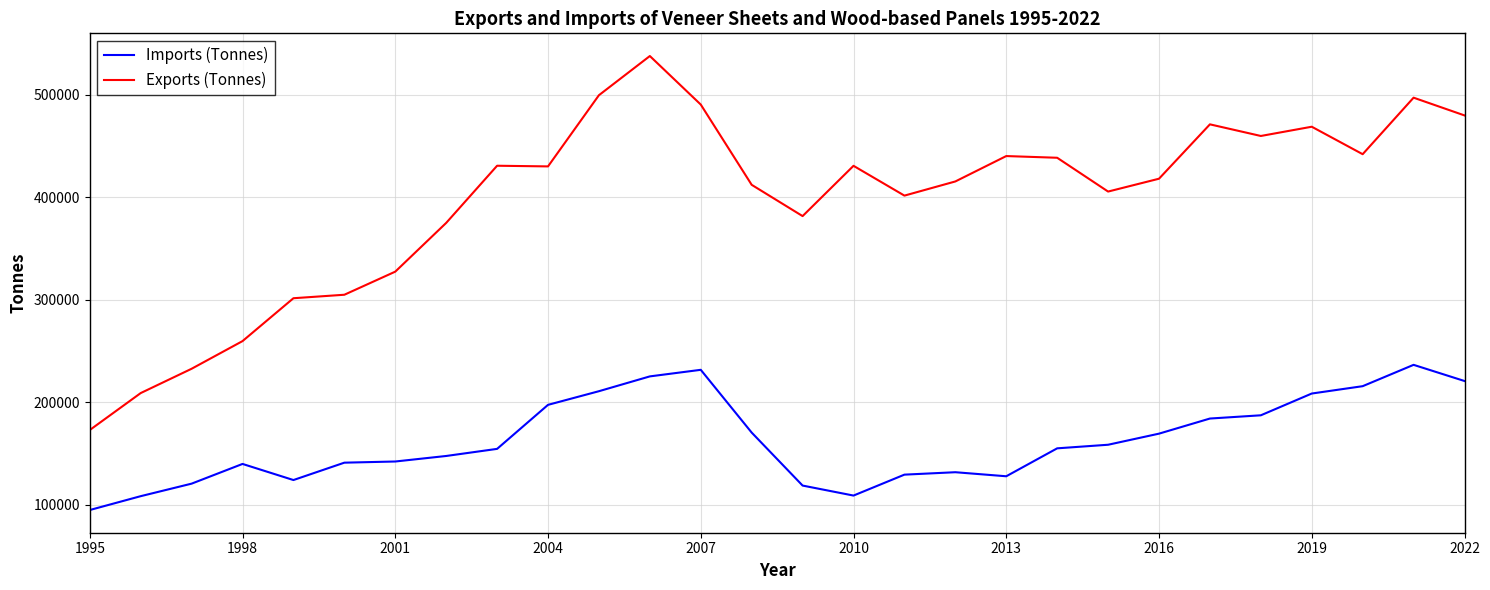

What is the difference between the maximum and minimum values in the Exports (Tonnes) series?

364764